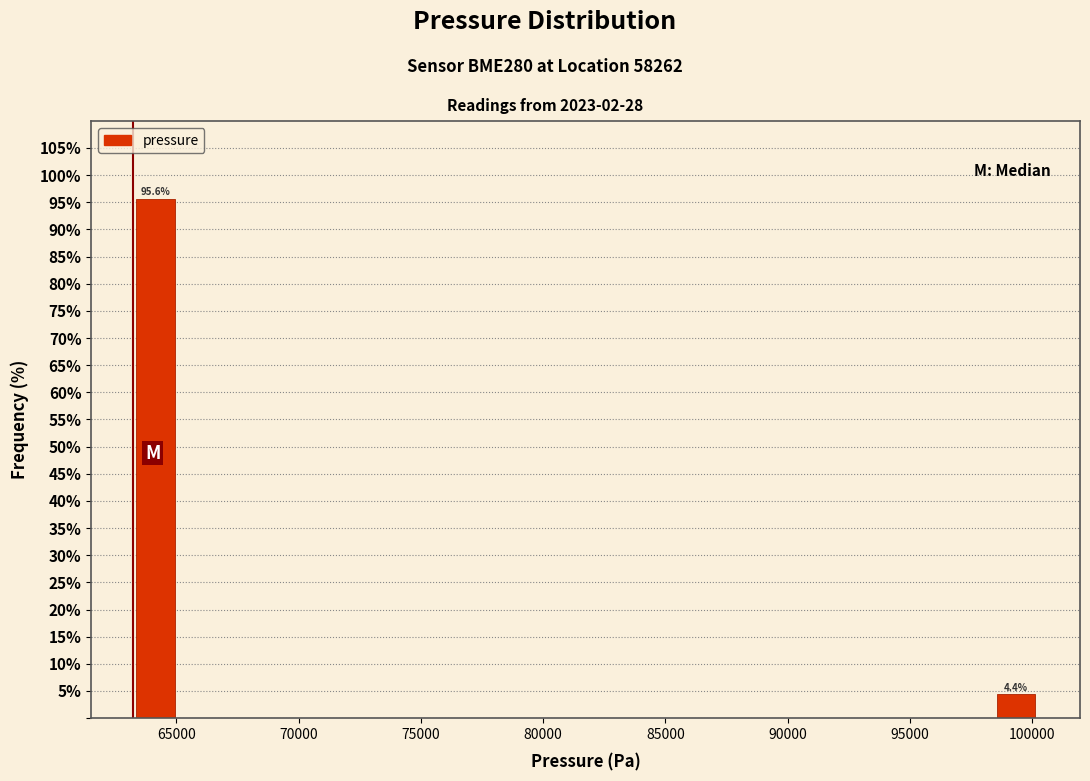

Read against the x-axis, roughly where is the centre of the tallest bar?

64000